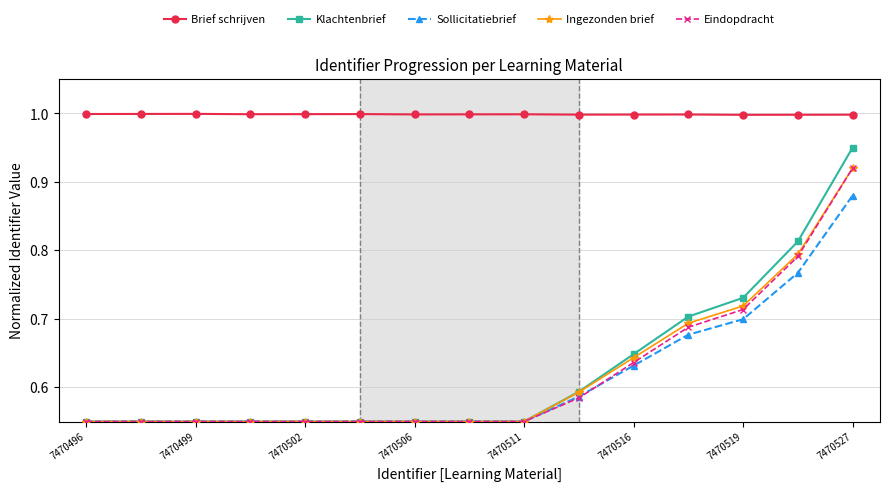

Which series has the widest spread of values?

Klachtenbrief